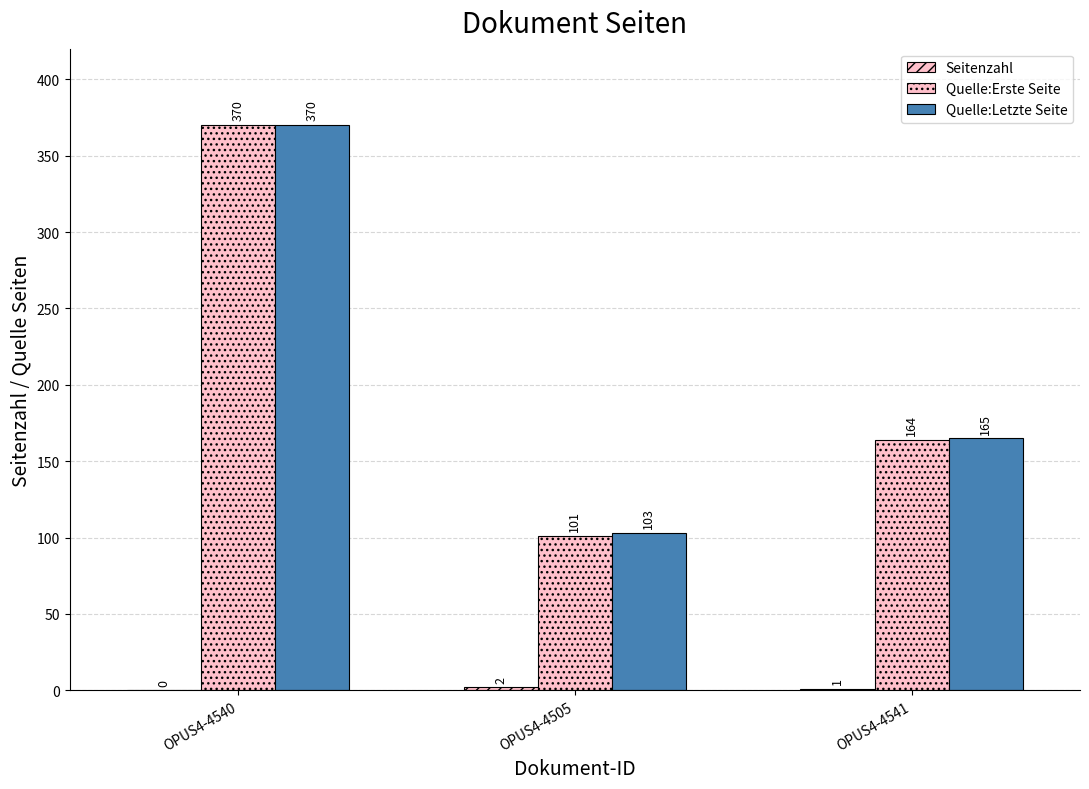

How many series are shown in this chart?

3